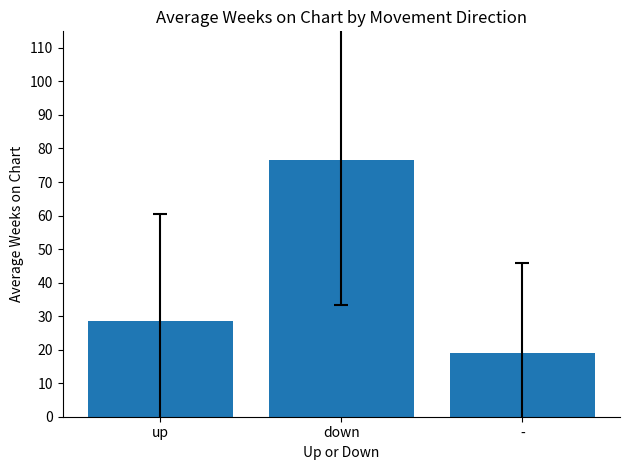

True or false: the data shows 19.1 at -.

True